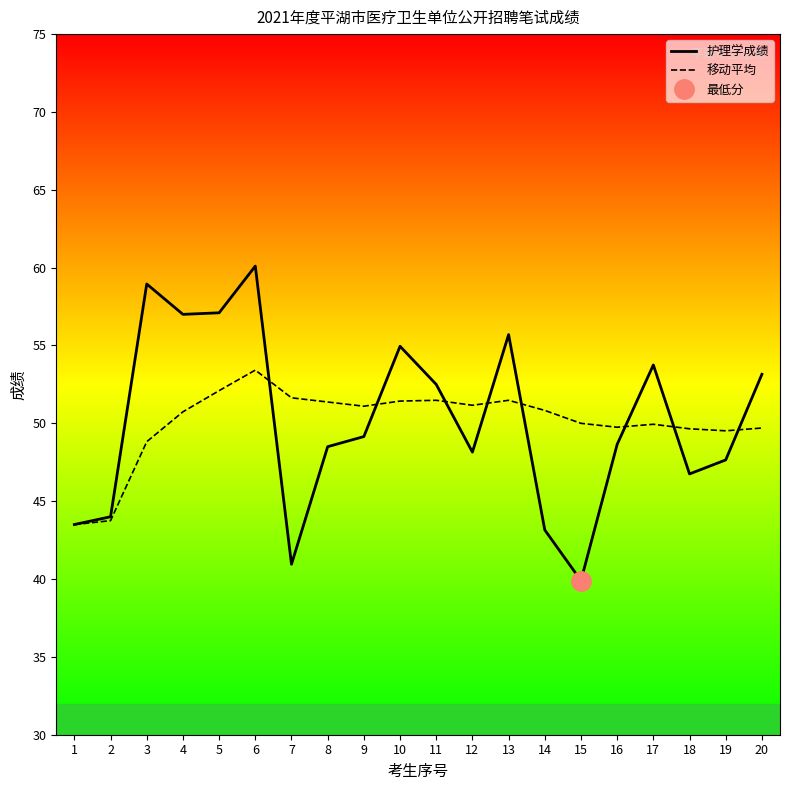

Rank the categories by 移动平均 value from highest to lowest.

6, 5, 7, 11, 13, 10, 8, 12, 9, 14, 4, 15, 17, 16, 20, 18, 19, 3, 2, 1